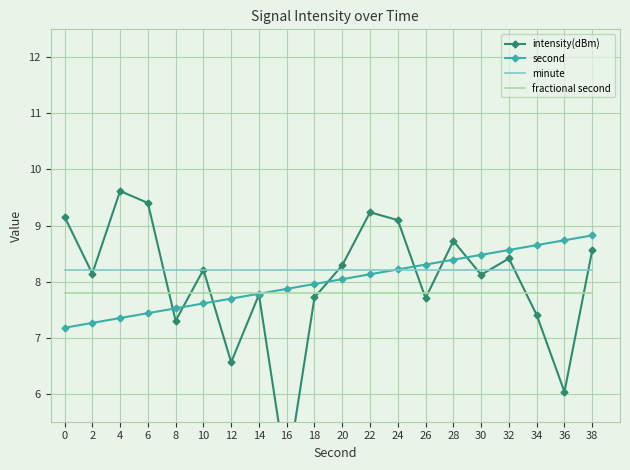

Between which two adjacent categories do intensity(dBm) and minute first intersect?

0 and 2